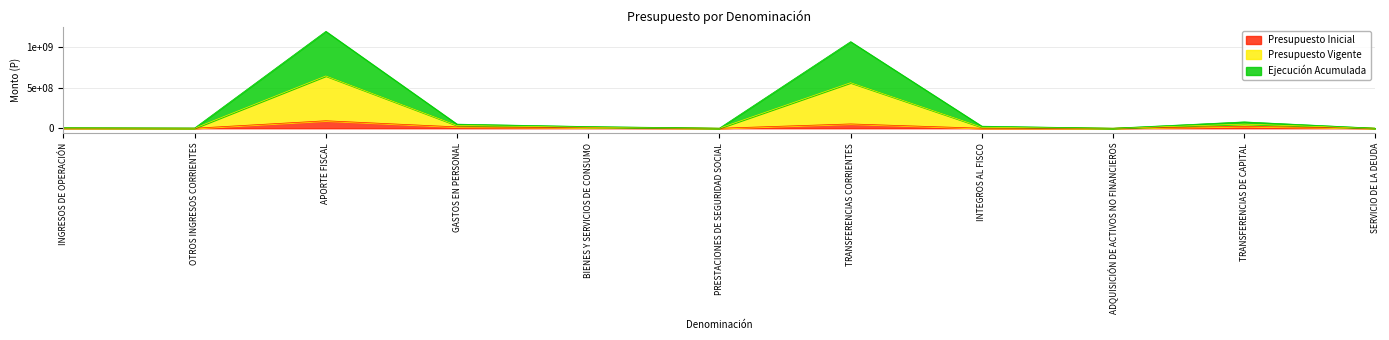

How many data points in Ejecución Acumulada are less than 12872338?

5